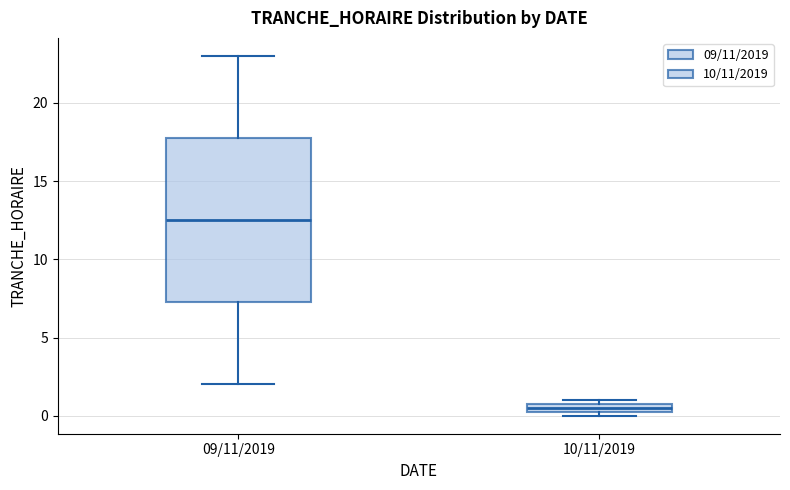

Which box's median line is the highest?

09/11/2019